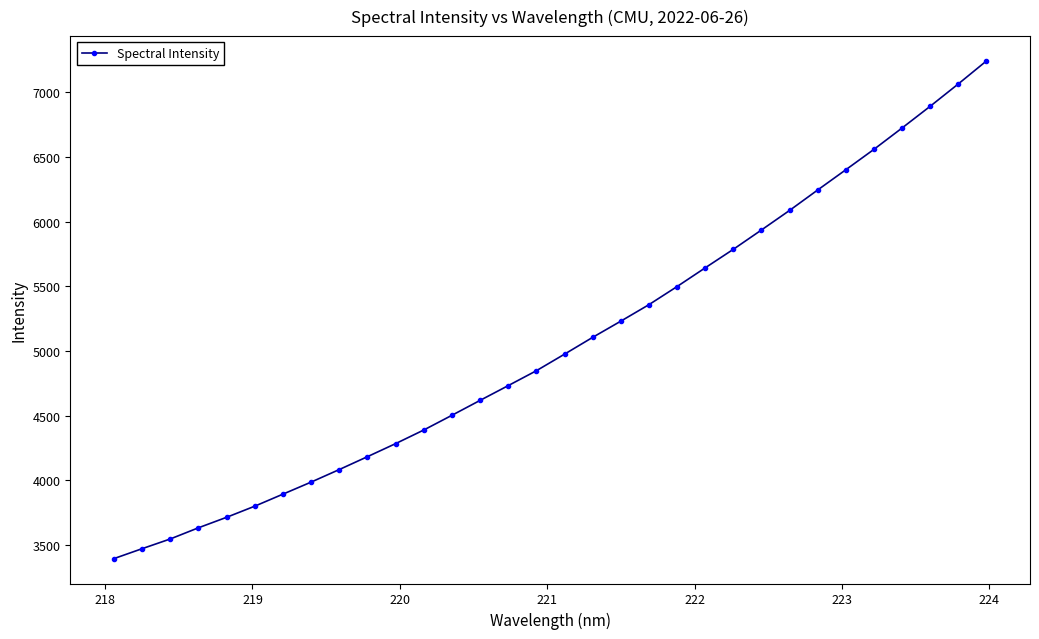

What is the maximum value shown in the chart?

7243.6